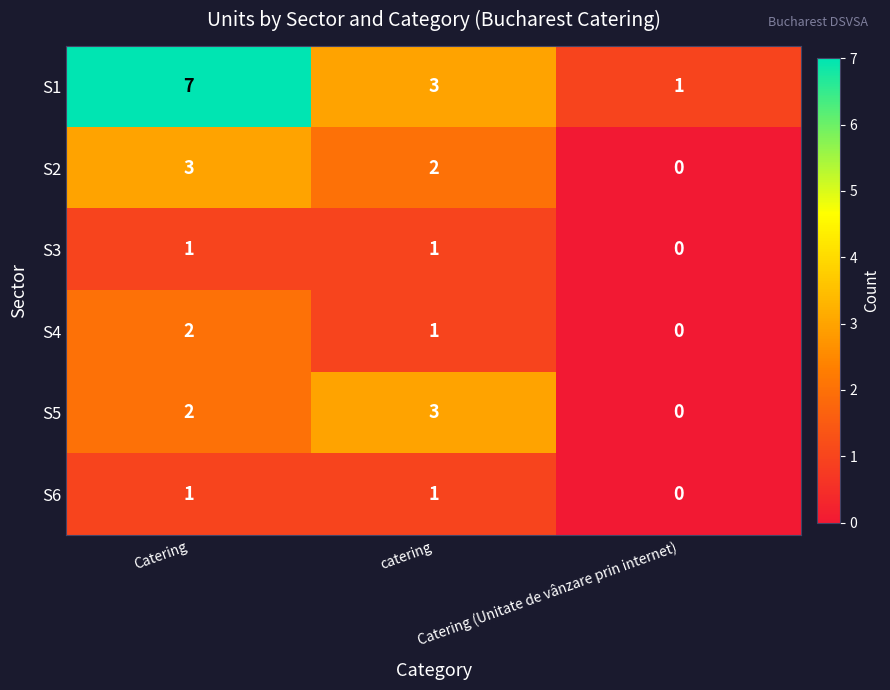

Count the S6 values in the range 0 to 1.

3